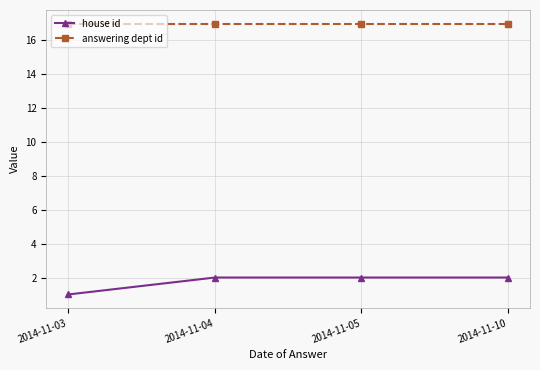

At how many categories does at least one series exceed 3?

4